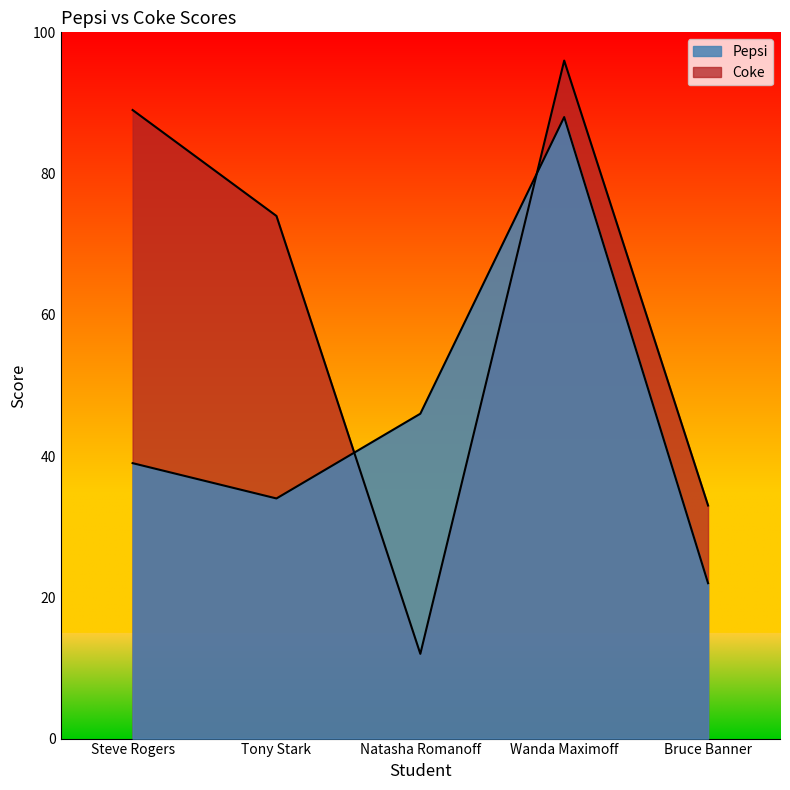

What is the value of the Pepsi point at the 4th from the left?

88